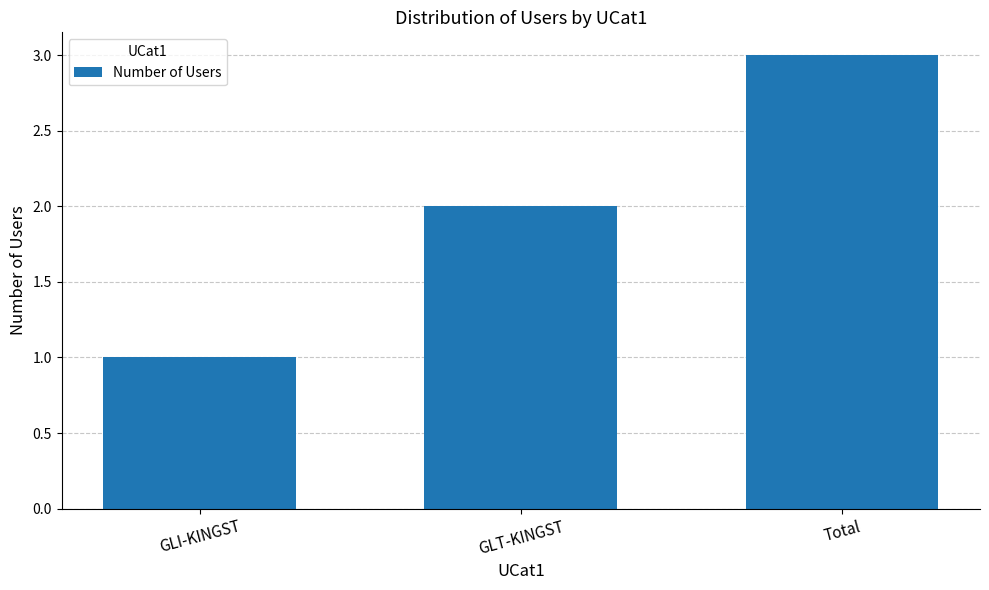

What is the difference between the maximum and minimum values?

2